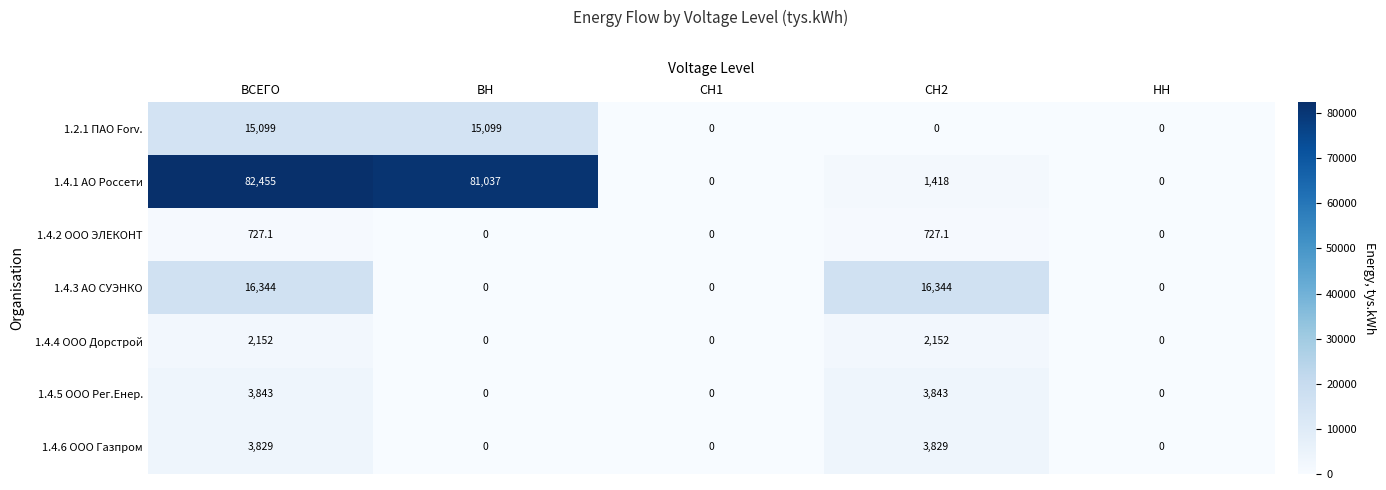

Count the number of data series in this chart.

7